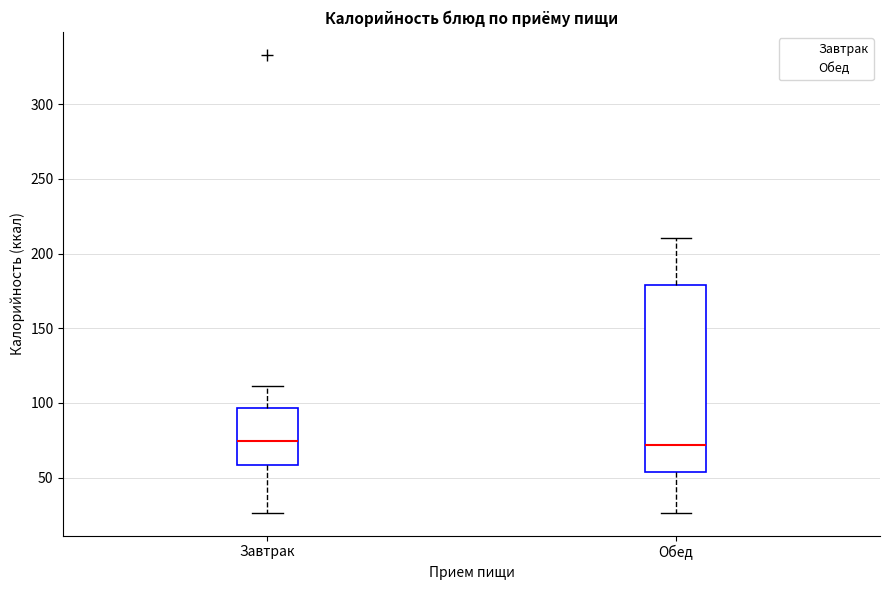

Reading left to right, transcribe this box plot: for each box, give where its median line is, the range the box spans, and where its two whiskers end, as read against the y-axis. The values are not printed on the chart, so give them approximately, as read against the axis.

Завтрак: median 75, box 60 to 95, whiskers 25 to 110
Обед: median 70, box 55 to 180, whiskers 25 to 210